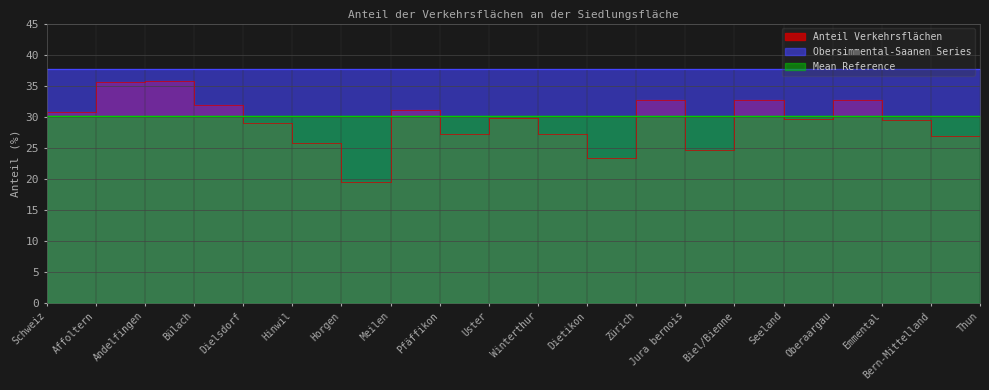

Reading right to left, extract all data points from this chart.

Anteil Verkehrsflächen: Thun=26.9	Bern-Mittelland=29.5	Emmental=32.8	Oberaargau=29.6	Seeland=32.6	Biel/Bienne=24.6	Jura bernois=32.6	Zürich=23.4	Dietikon=27.3	Winterthur=29.8	Uster=27.2	Pfäffikon=31.0	Meilen=19.5	Horgen=25.7	Hinwil=29.0	Dielsdorf=31.9	Bülach=35.7	Andelfingen=35.5	Affoltern=30.8	Schweiz=30.0
Obersimmental-Saanen Series: Thun=37.7	Bern-Mittelland=37.7	Emmental=37.7	Oberaargau=37.7	Seeland=37.7	Biel/Bienne=37.7	Jura bernois=37.7	Zürich=37.7	Dietikon=37.7	Winterthur=37.7	Uster=37.7	Pfäffikon=37.7	Meilen=37.7	Horgen=37.7	Hinwil=37.7	Dielsdorf=37.7	Bülach=37.7	Andelfingen=37.7	Affoltern=37.7	Schweiz=37.7
Mean Reference: Thun=30.0	Bern-Mittelland=30.0	Emmental=30.0	Oberaargau=30.0	Seeland=30.0	Biel/Bienne=30.0	Jura bernois=30.0	Zürich=30.0	Dietikon=30.0	Winterthur=30.0	Uster=30.0	Pfäffikon=30.0	Meilen=30.0	Horgen=30.0	Hinwil=30.0	Dielsdorf=30.0	Bülach=30.0	Andelfingen=30.0	Affoltern=30.0	Schweiz=30.0